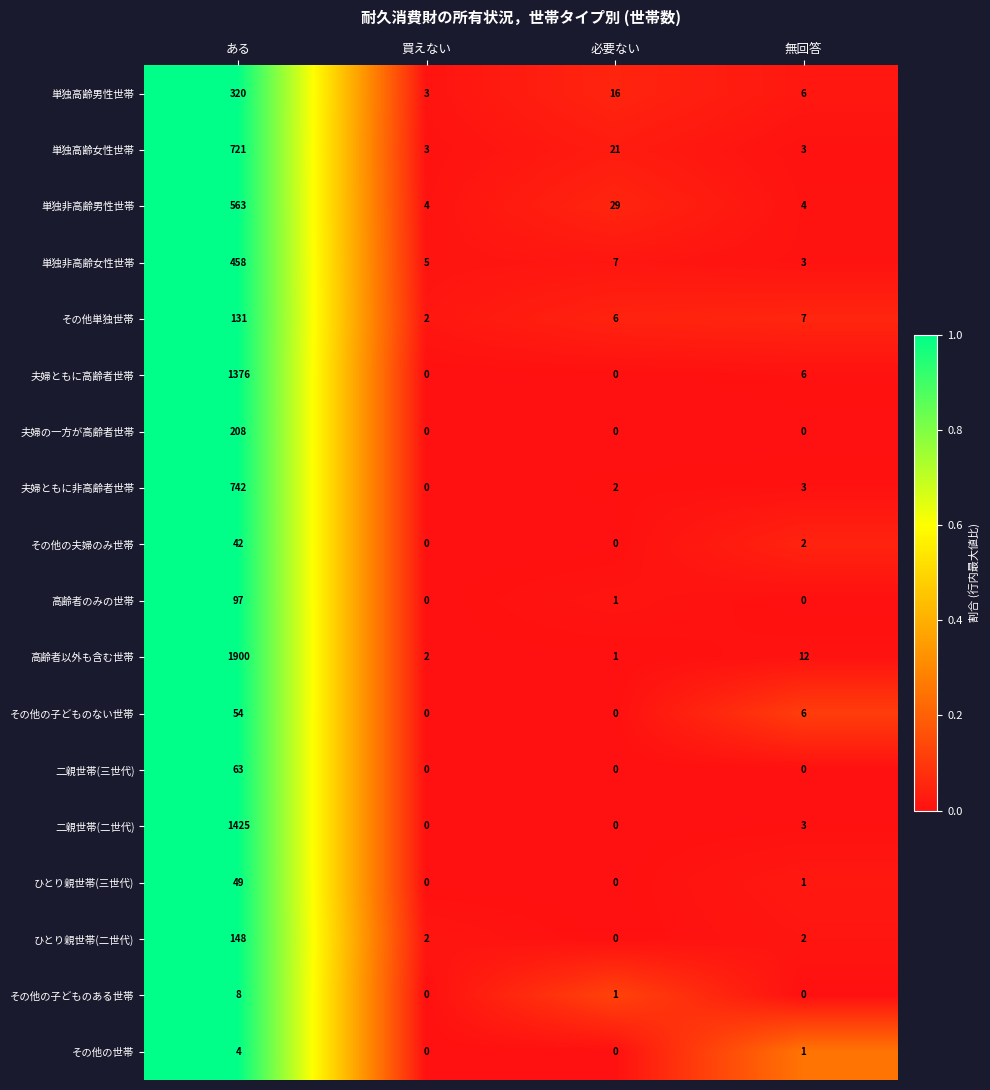

What is the maximum value for 単独高齢女性世帯?

721